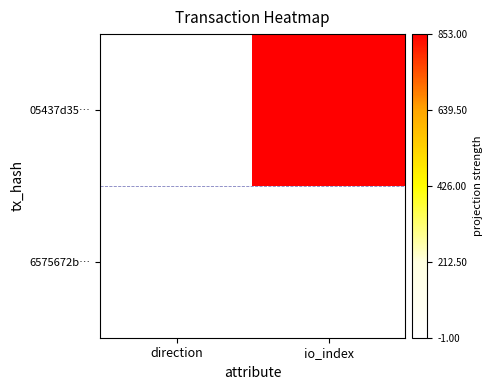

At how many categories does at least one series exceed 0?

2